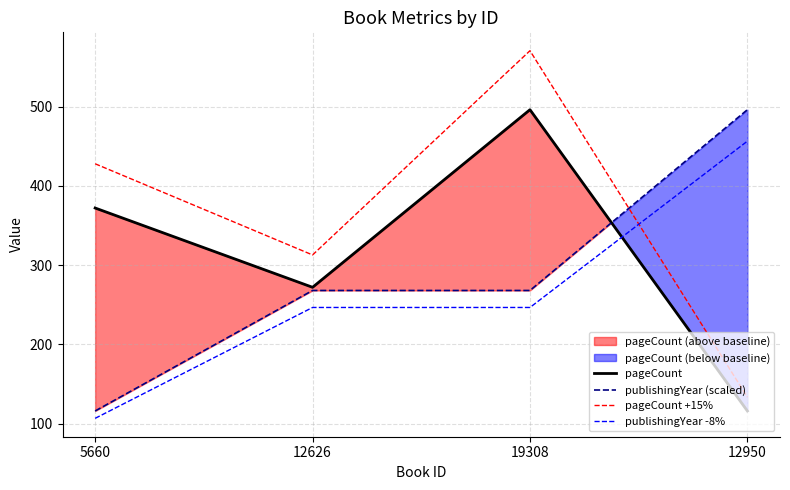

What is the total value across all series at 19308?

1581.0